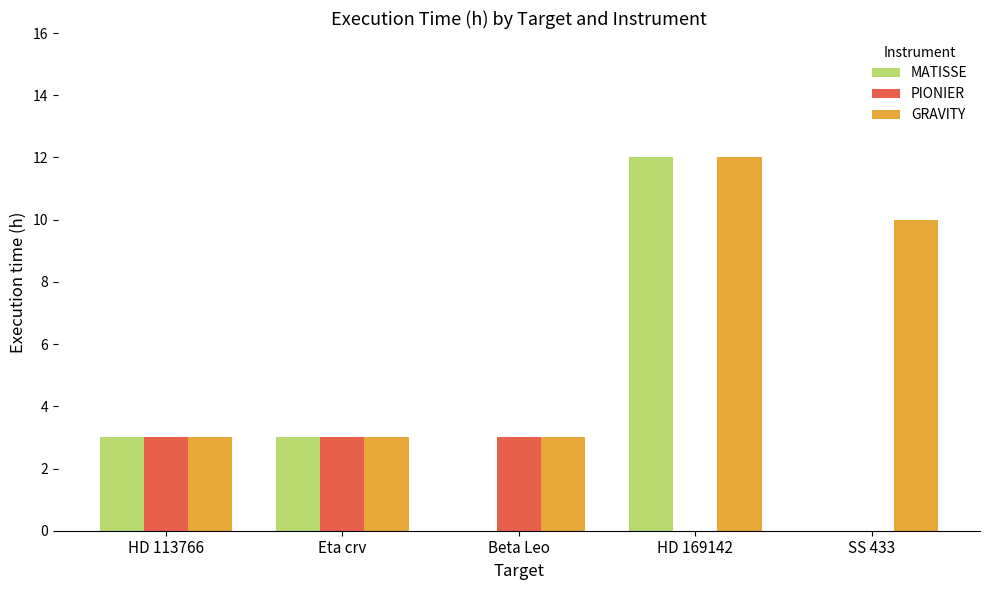

Reading right to left, transcribe all the data shown in this chart.

MATISSE: 0	12	0	3	3
PIONIER: 0	0	3	3	3
GRAVITY: 10	12	3	3	3